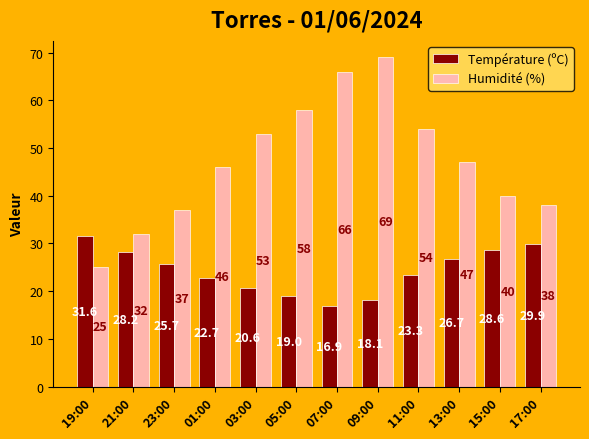

Rank the categories by Température (ºC) value from highest to lowest.

19:00, 17:00, 15:00, 21:00, 13:00, 23:00, 11:00, 01:00, 03:00, 05:00, 09:00, 07:00